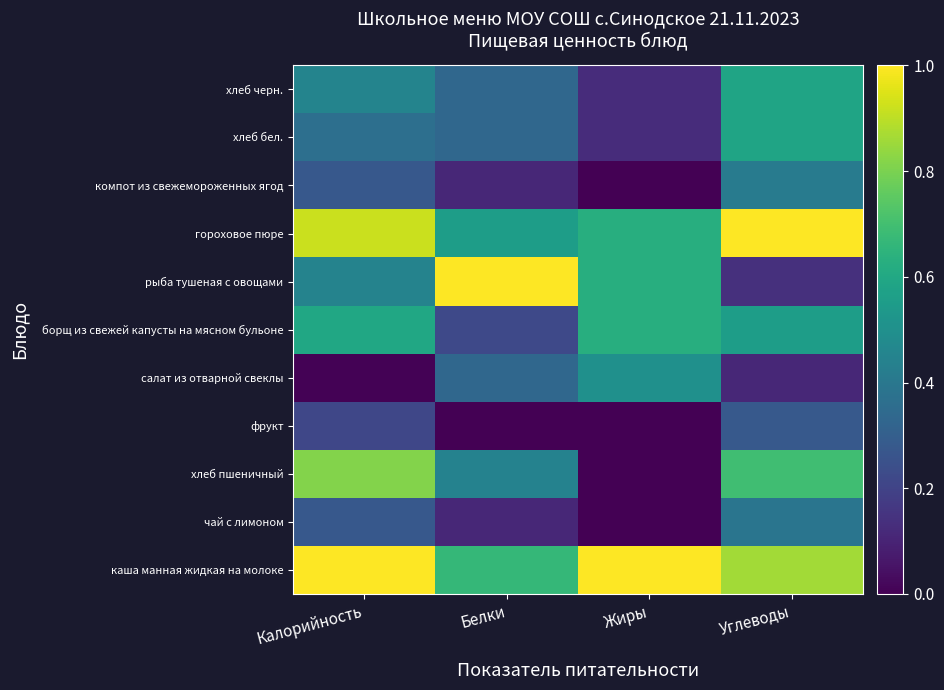

Reading left to right, list all the values displayed in this chart.

каша манная жидкая на молоке: Калорийность=1.0	Белки=0.7	Жиры=1.0	Углеводы=0.9
чай с лимоном: Калорийность=0.3	Белки=0.1	Жиры=0.0	Углеводы=0.4
хлеб пшеничный: Калорийность=0.8	Белки=0.4	Жиры=0.0	Углеводы=0.7
фрукт: Калорийность=0.2	Белки=0.0	Жиры=0.0	Углеводы=0.3
салат из отварной свеклы: Калорийность=0.0	Белки=0.3	Жиры=0.5	Углеводы=0.1
борщ из свежей капусты на мясном бульоне: Калорийность=0.6	Белки=0.2	Жиры=0.6	Углеводы=0.6
рыба тушеная с овощами: Калорийность=0.4	Белки=1.0	Жиры=0.6	Углеводы=0.1
гороховое пюре: Калорийность=0.9	Белки=0.6	Жиры=0.6	Углеводы=1.0
компот из свежемороженных ягод: Калорийность=0.3	Белки=0.1	Жиры=0.0	Углеводы=0.4
хлеб бел.: Калорийность=0.4	Белки=0.3	Жиры=0.1	Углеводы=0.6
хлеб черн.: Калорийность=0.5	Белки=0.3	Жиры=0.1	Углеводы=0.6